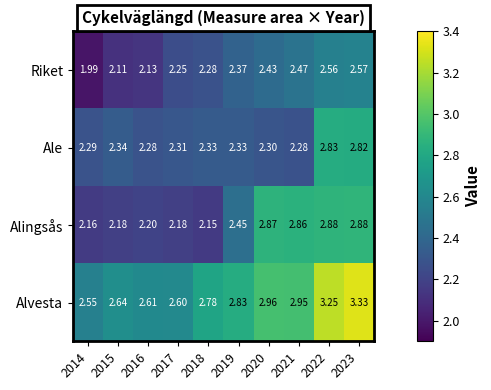

Which series changed the most between 2019 and 2020?

Alingsås